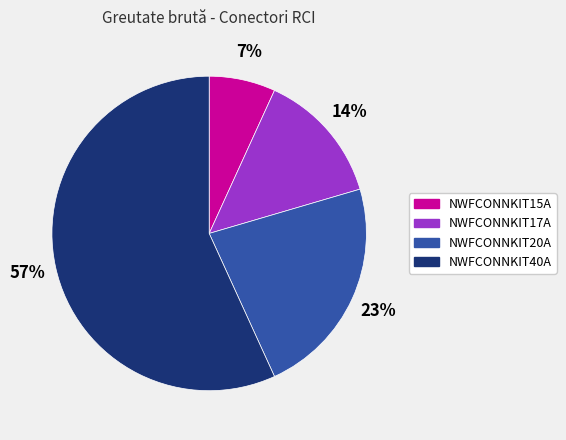

To the nearest percent, what is the difference between the NWFCONNKIT17A and NWFCONNKIT20A slice percentages?

9%